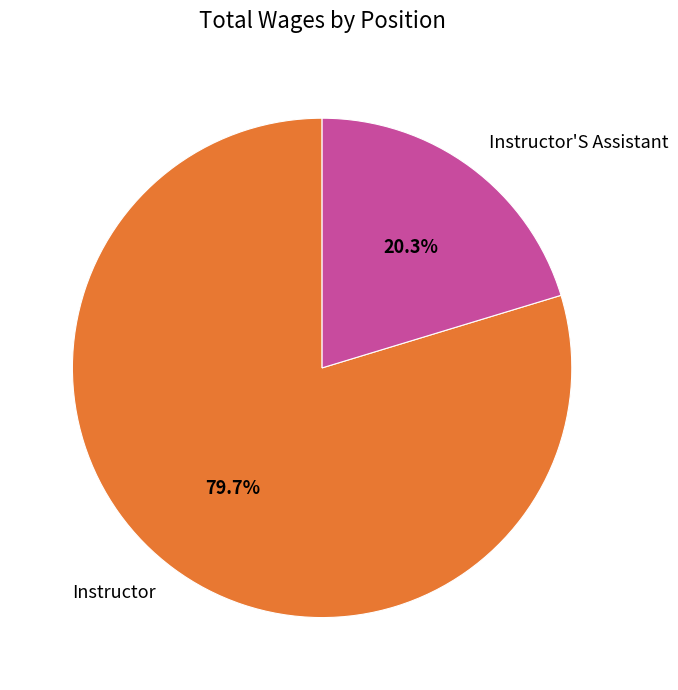

What percentage is NOT represented by Instructor?

20.3%